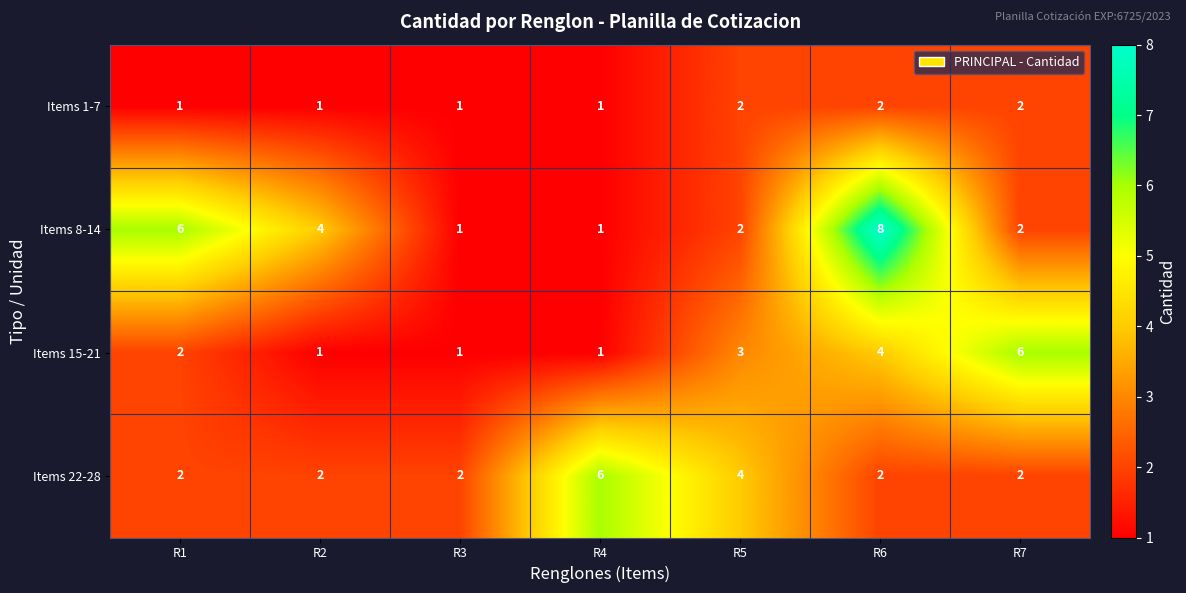

Count the number of data series in this chart.

4